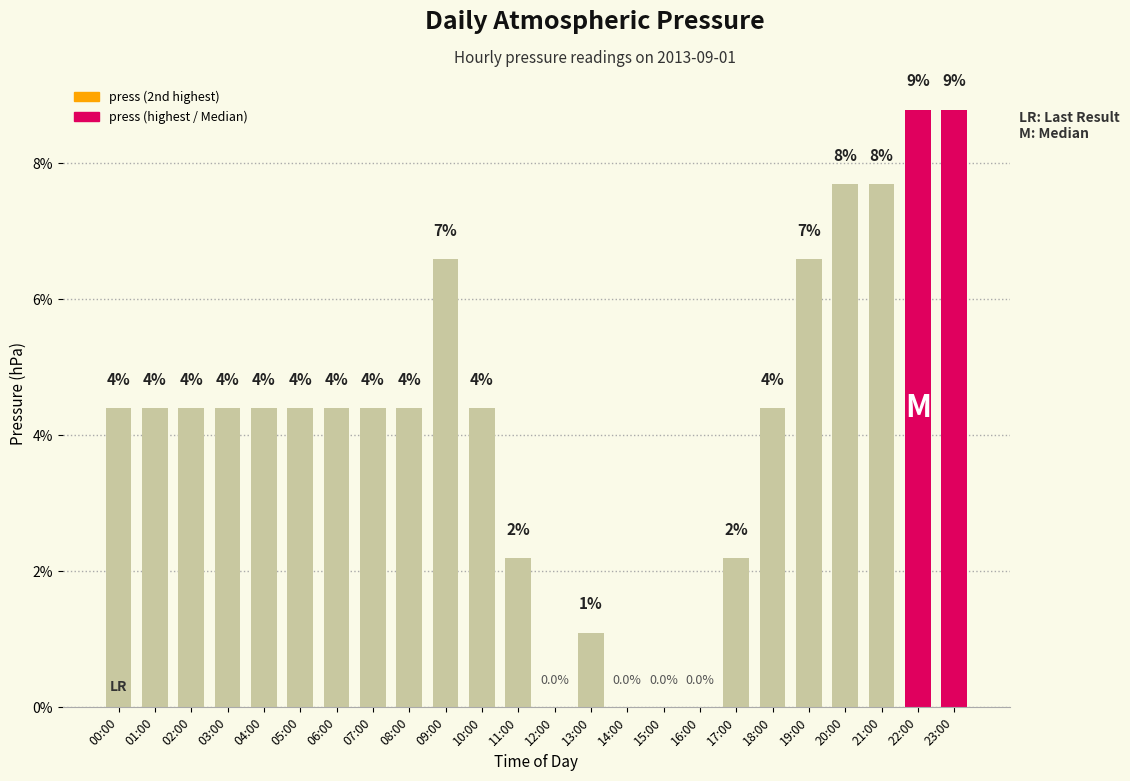

Which has a higher value, 09:00 or 03:00?

09:00